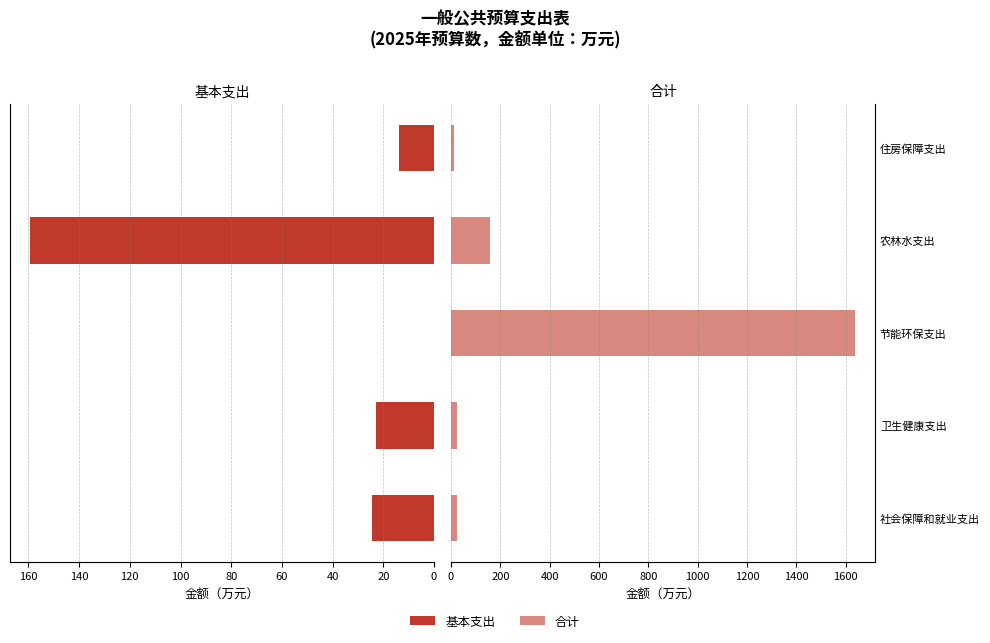

What is the minimum value for 合计?

13.9